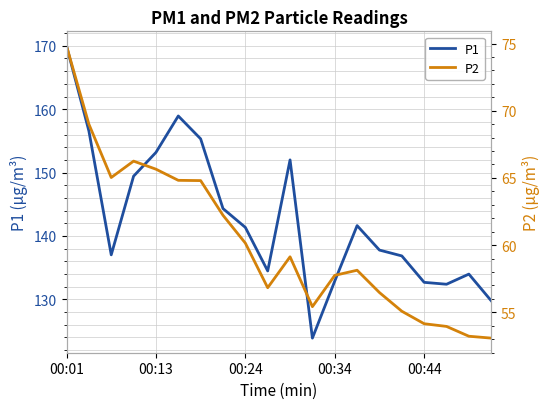

True or false: P2 and P1 cross at least once.

False